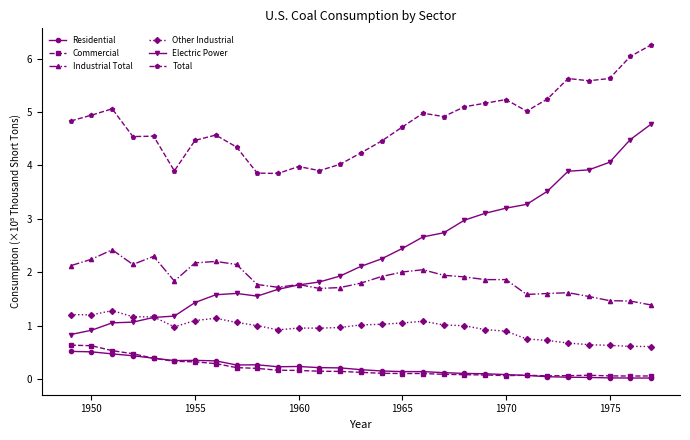

What is the value of the Total point at the 22nd from the left?

5.2